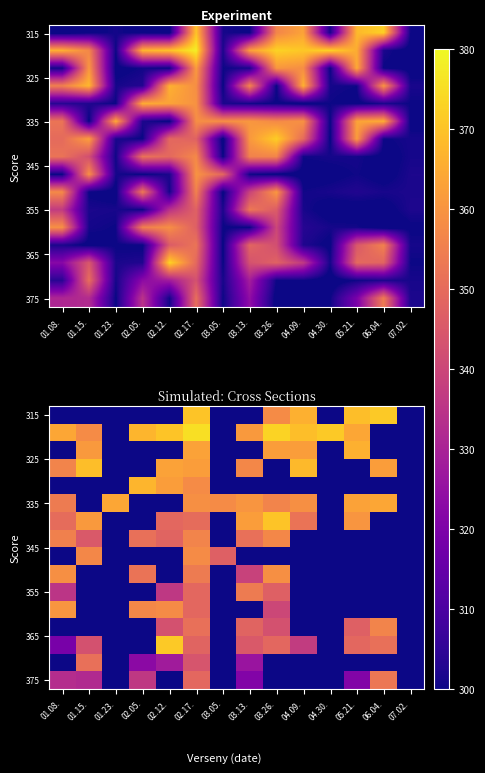

Which has a higher value, 03.05. or 01.15.?

03.05.